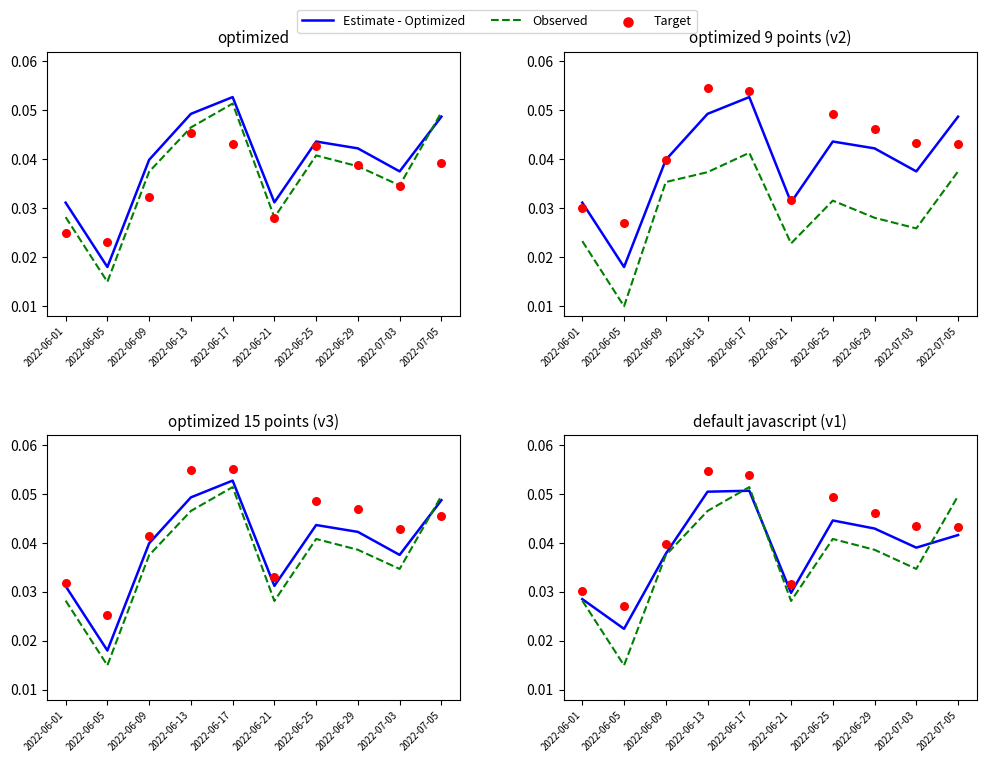

Which series has the largest Y range (max minus min)?

Observed